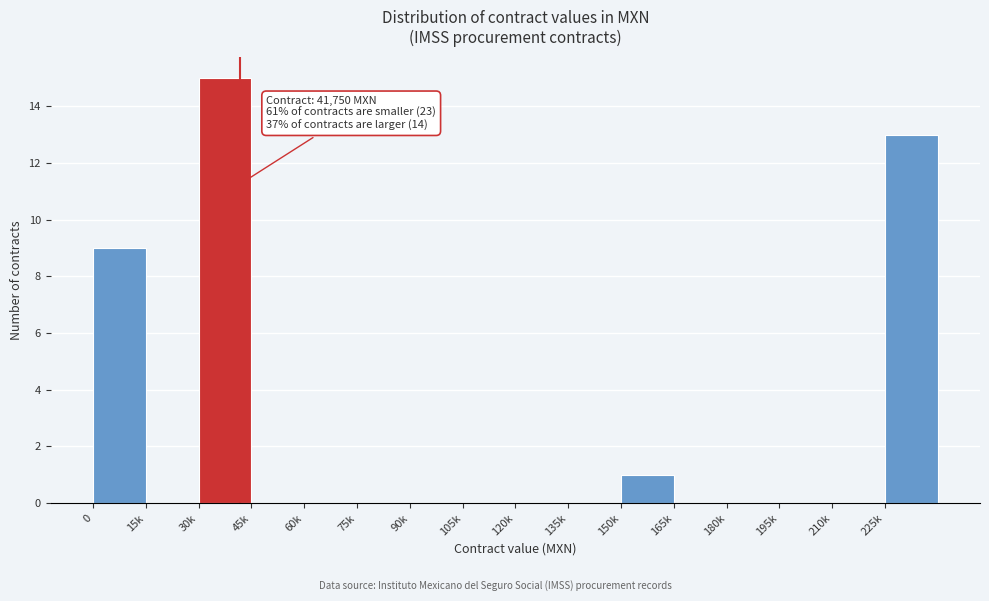

Reading right to left, extract all data points from this chart.

225k=13	210k=0	195k=0	180k=0	165k=0	150k=1	135k=0	120k=0	105k=0	90k=0	75k=0	60k=0	45k=0	30k=15	15k=0	0=9